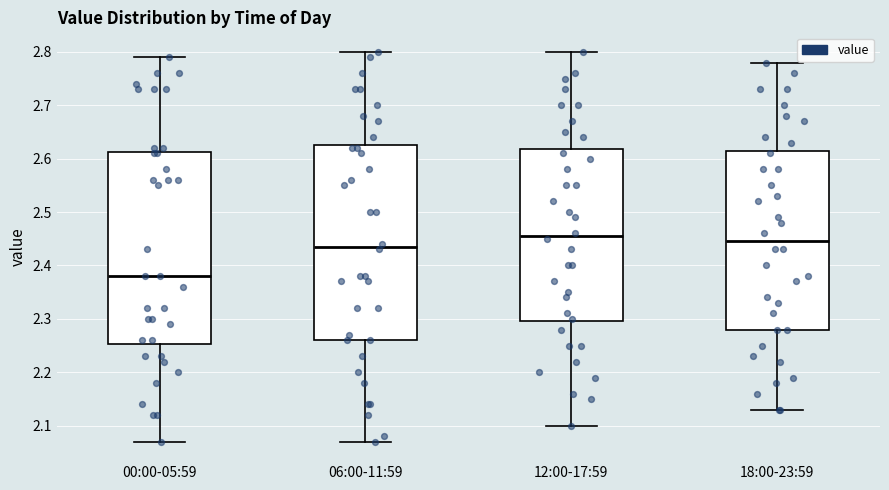

Reading left to right, read every box against the y-axis: the position of its median line, the range the box covers, and the ends of its whiskers. The values are not printed on the chart, so give them approximately, as read against the axis.

00:00-05:59: median 2.38, box 2.25 to 2.61, whiskers 2.07 to 2.79
06:00-11:59: median 2.44, box 2.26 to 2.63, whiskers 2.07 to 2.80
12:00-17:59: median 2.46, box 2.30 to 2.62, whiskers 2.10 to 2.80
18:00-23:59: median 2.45, box 2.28 to 2.62, whiskers 2.13 to 2.78